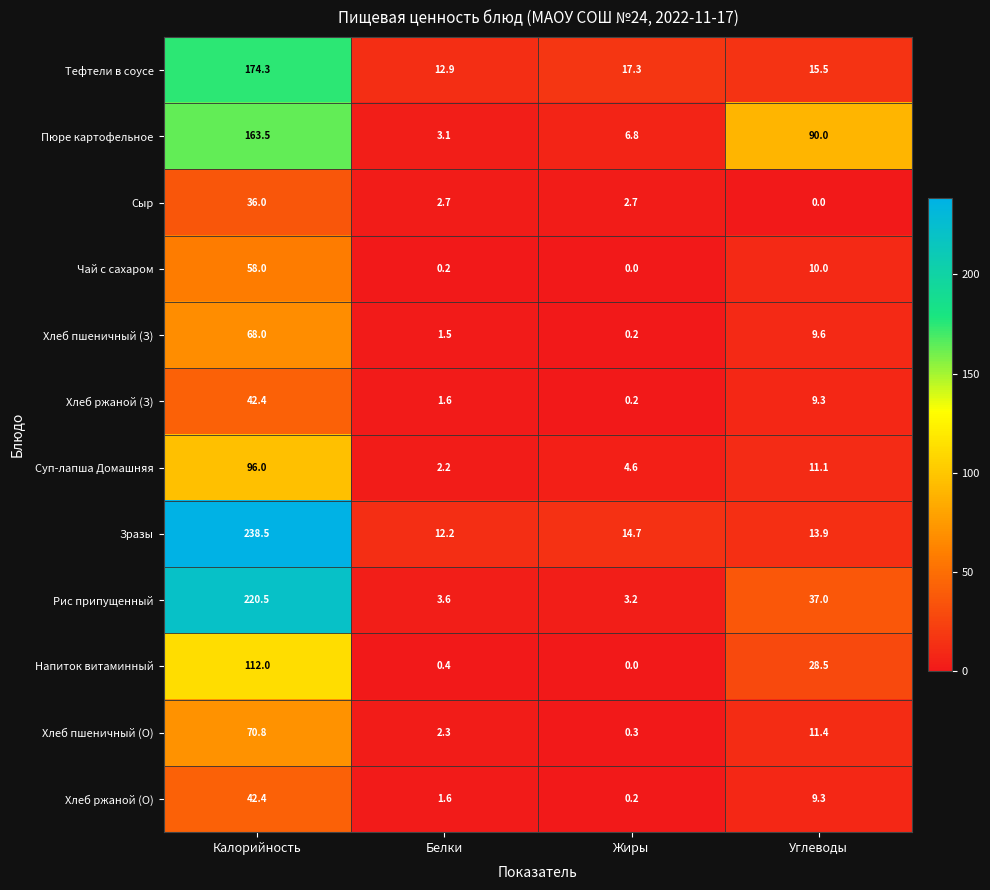

What is the maximum value shown in the chart?

238.5